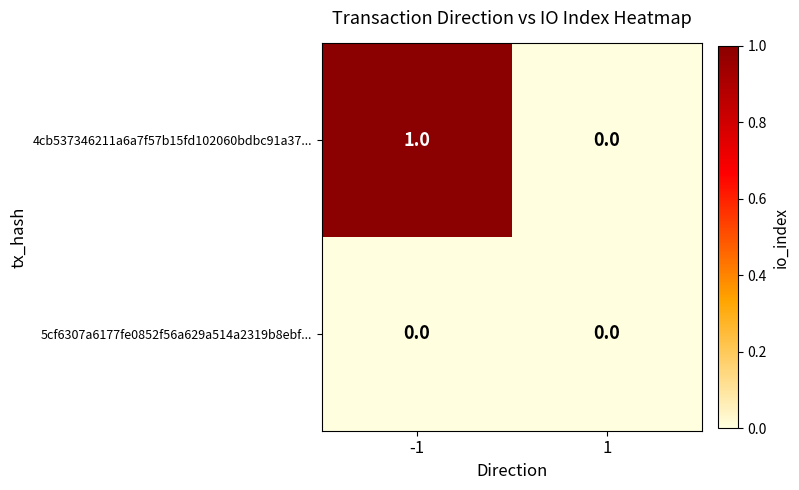

List the series in order of their peak value, lowest first.

5cf6307a6177fe0852f56a629a514a2319b8ebf..., 4cb537346211a6a7f57b15fd102060bdbc91a37...